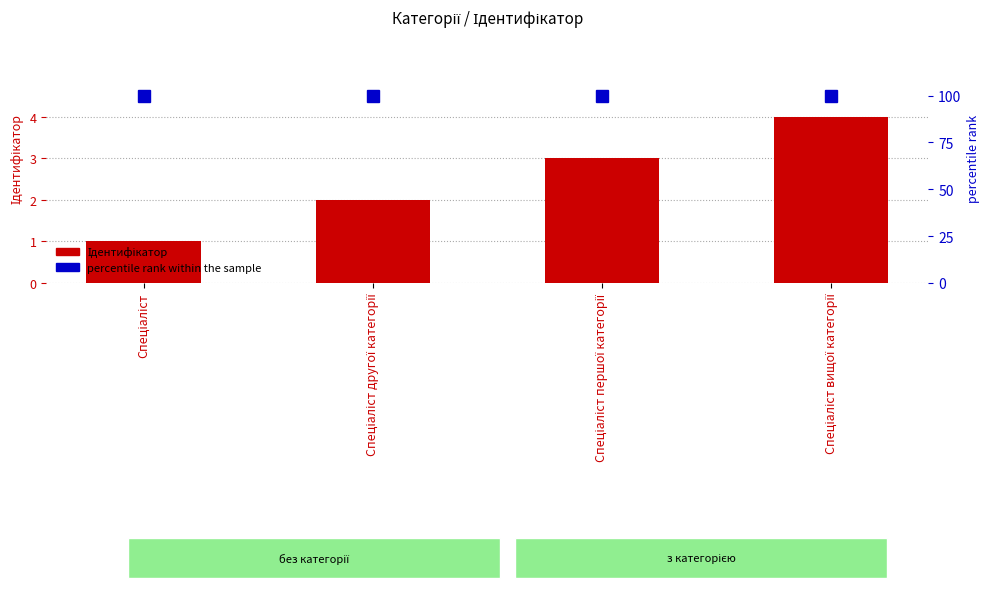

Which series has the largest total across all categories?

percentile rank within the sample